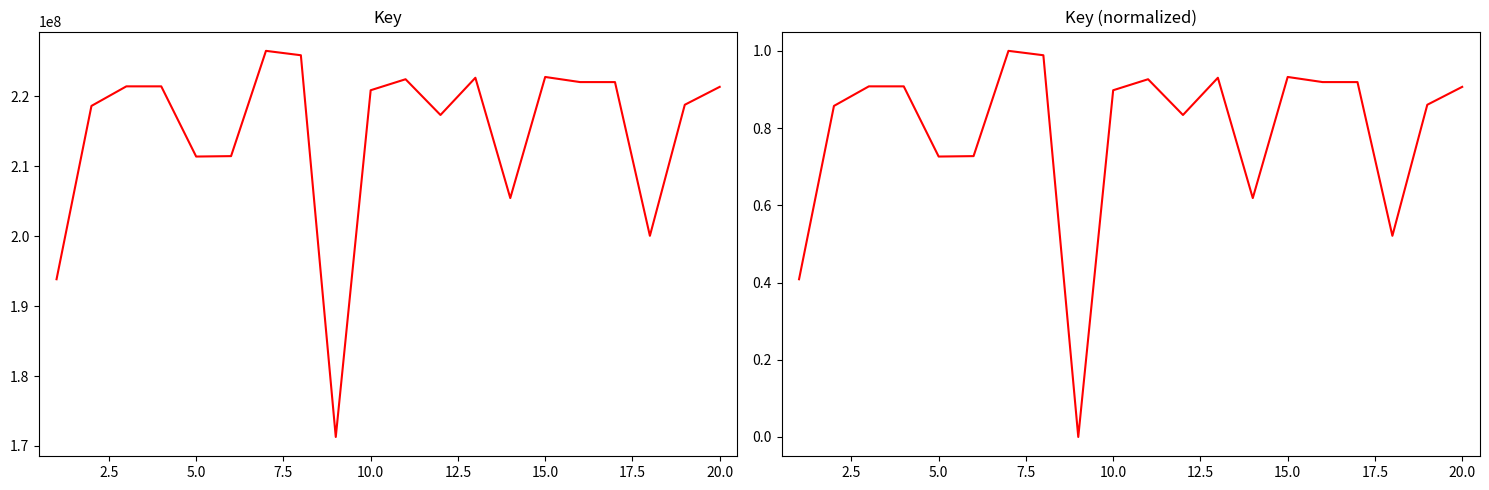

What is the value of the Key (normalized) point at the 20th from the left?

0.9